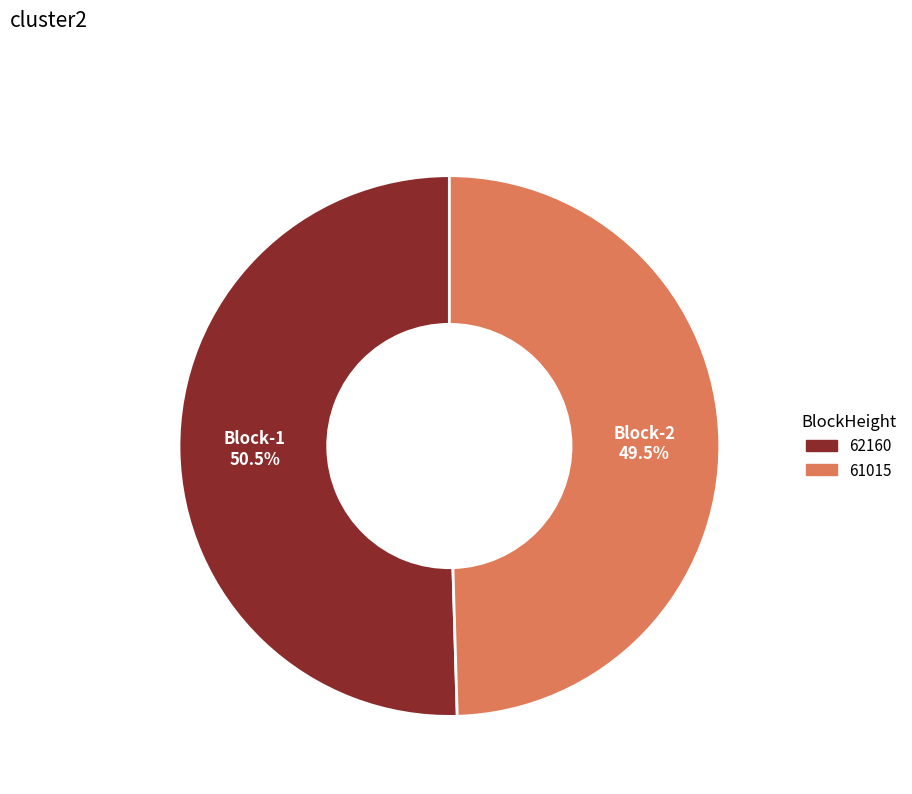

Does 62160 account for over 50% of the chart?

Yes